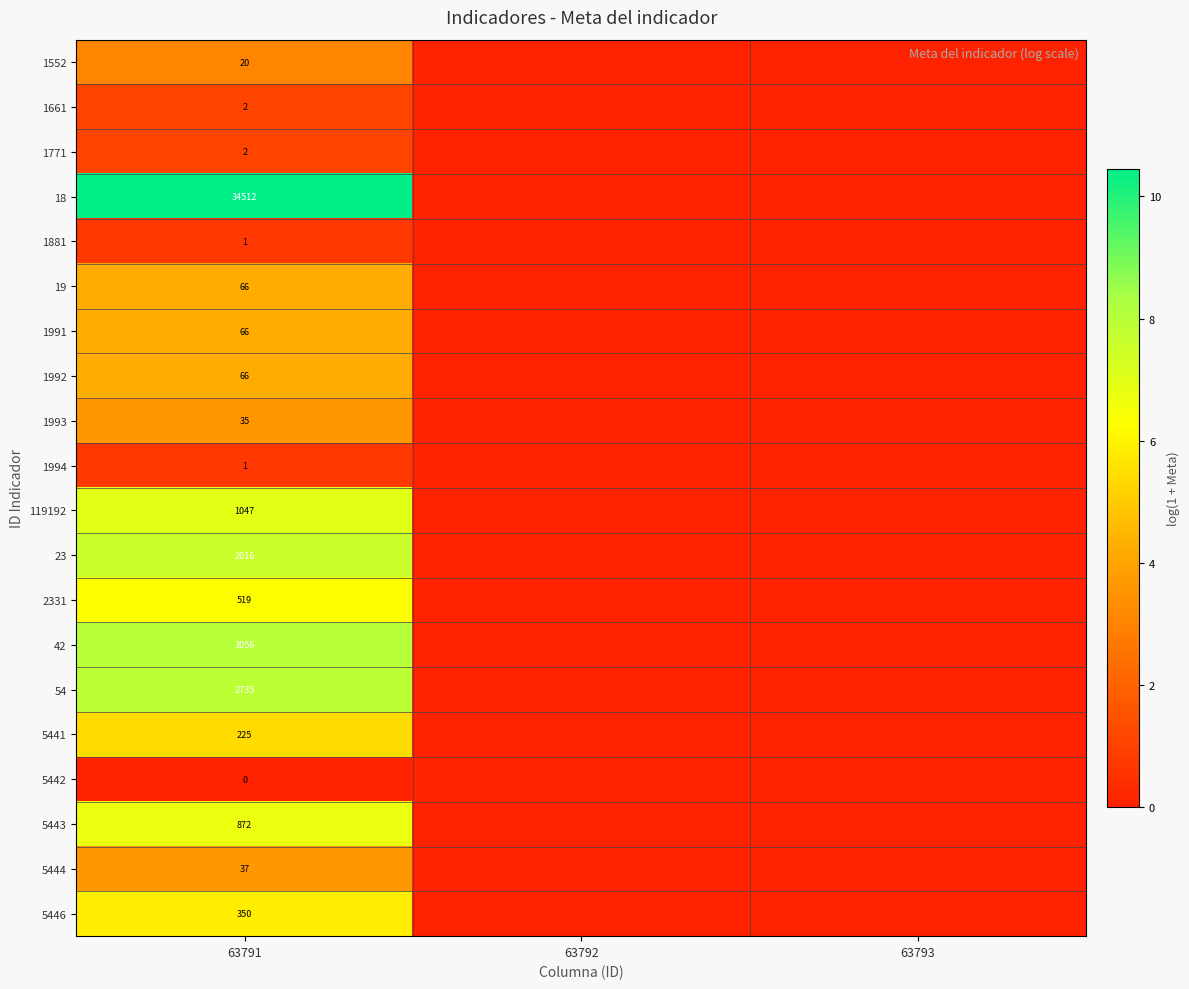

Which category has the lowest value across all series?

63792